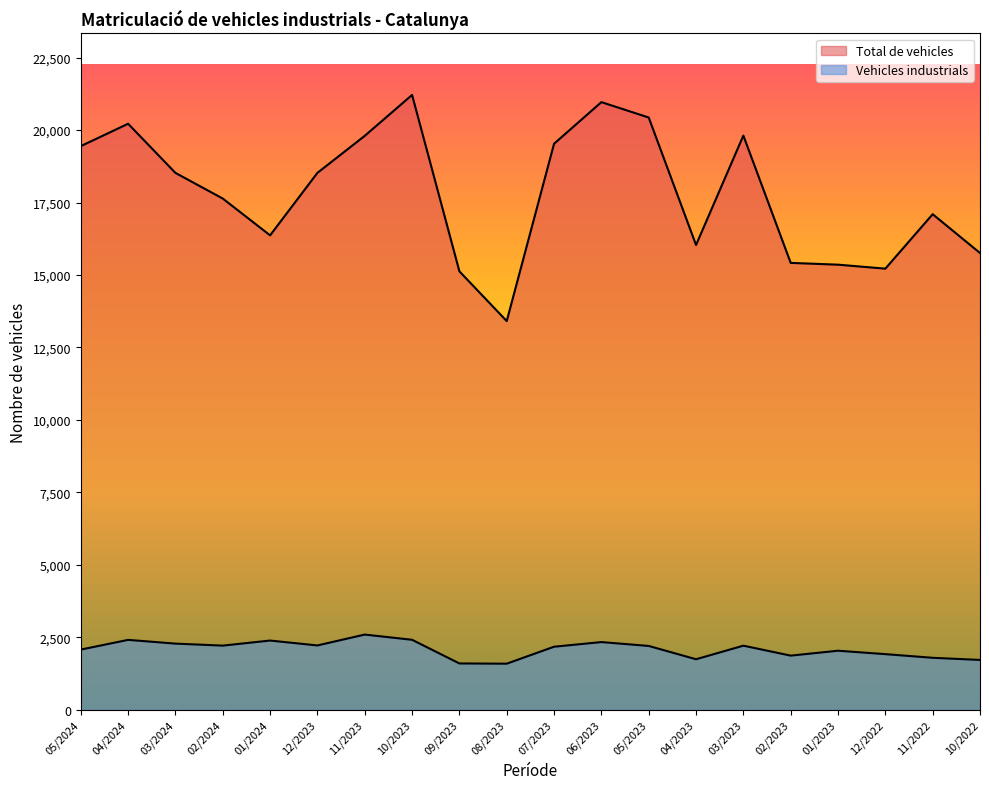

True or false: Vehicles industrials and Total de vehicles intersect in this chart.

False